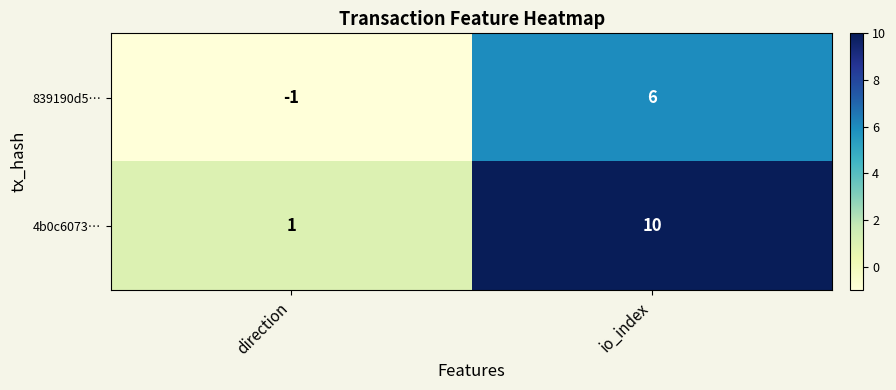

What is the maximum value shown in the chart?

10